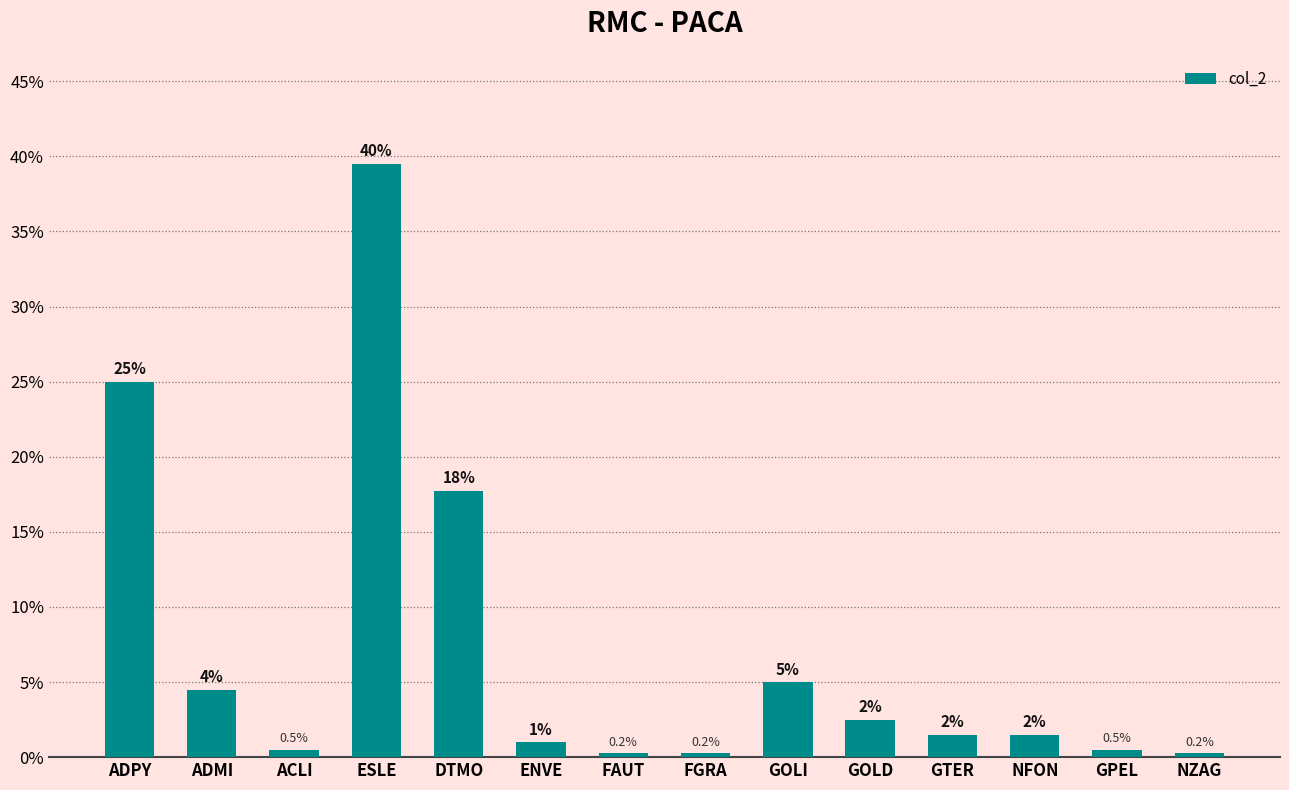

How many values are below 1?

5